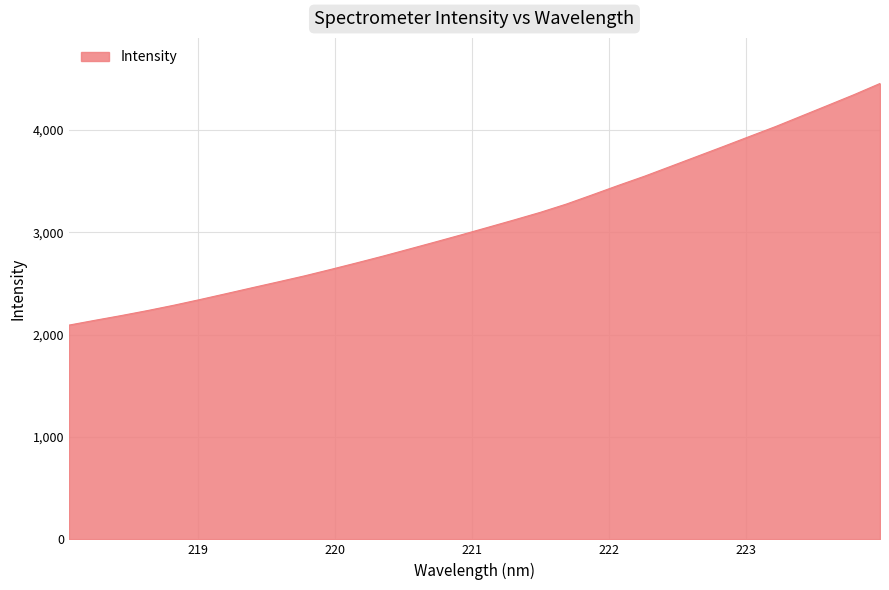

Reading left to right, transcribe all the data shown in this chart.

2093.7	2141.0	2187.1	2235.8	2287.7	2343.4	2400.9	2459.2	2516.8	2575.2	2638.1	2702.6	2768.5	2837.3	2906.6	2977.0	3048.9	3121.2	3195.2	3276.4	3367.4	3460.0	3549.7	3645.8	3742.3	3838.6	3936.6	4033.7	4137.3	4240.9	4345.2	4455.0